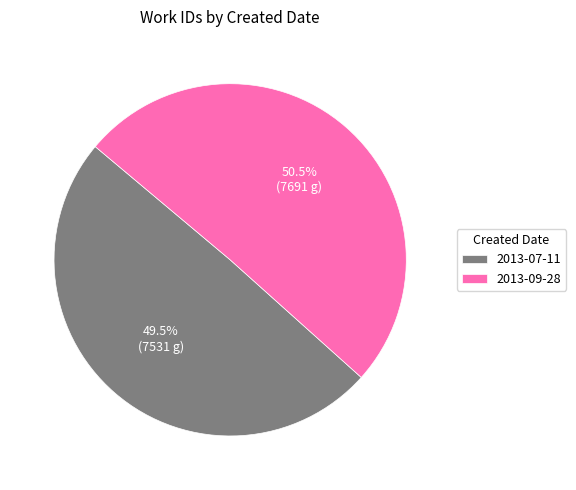

The 2013-09-28 slice represents 56% of the pie. True or false?

False